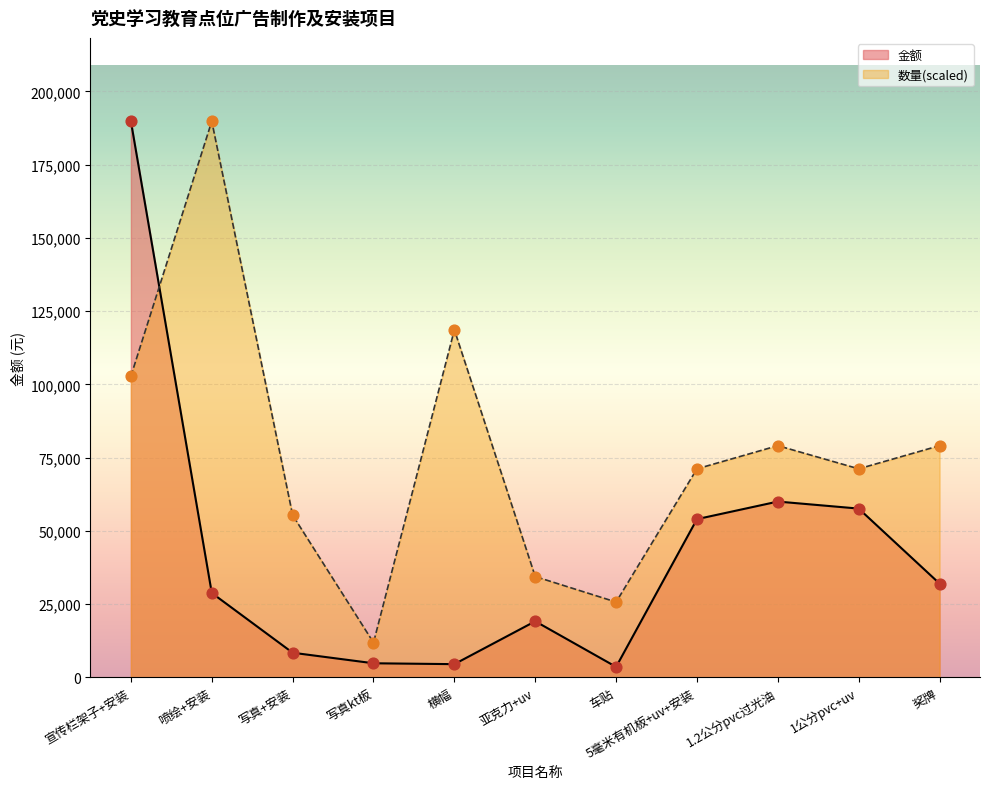

What is the total value across all series at 5毫米有机板+uv+安装?

125175.0